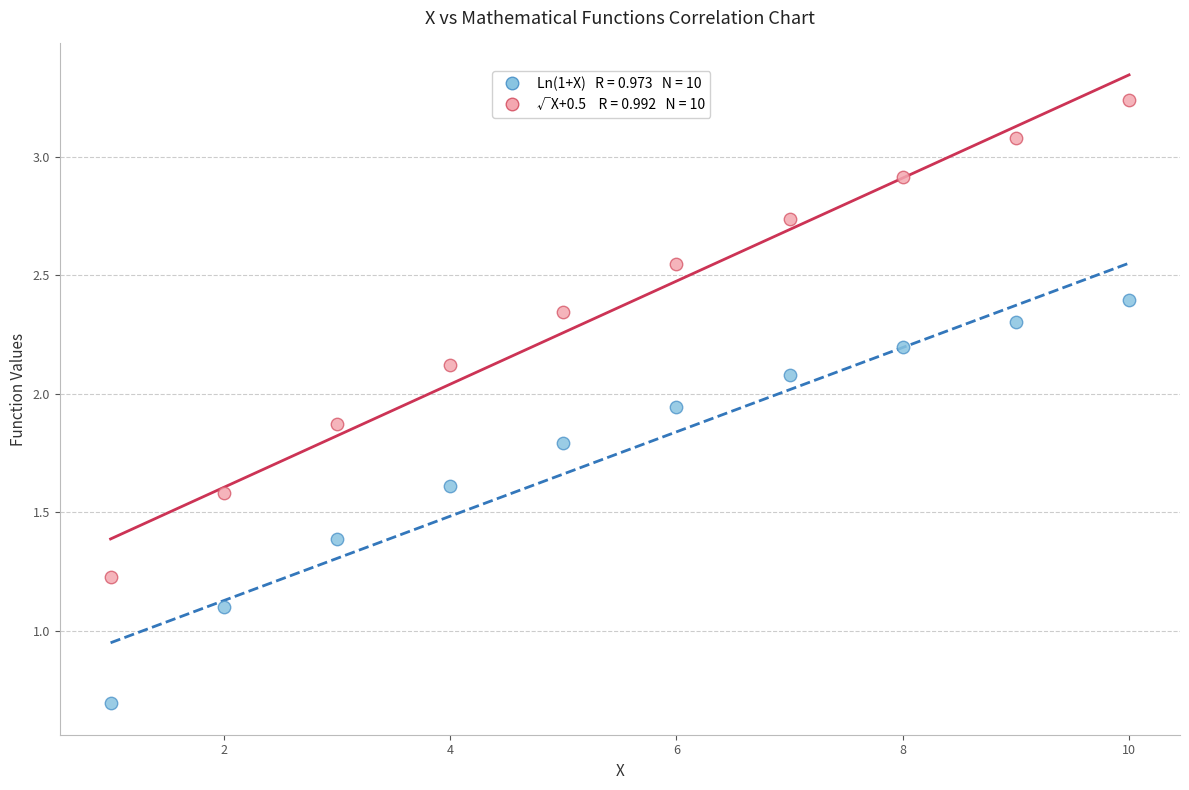

Across all data points, what is the range of X values (max minus min)?

9.0